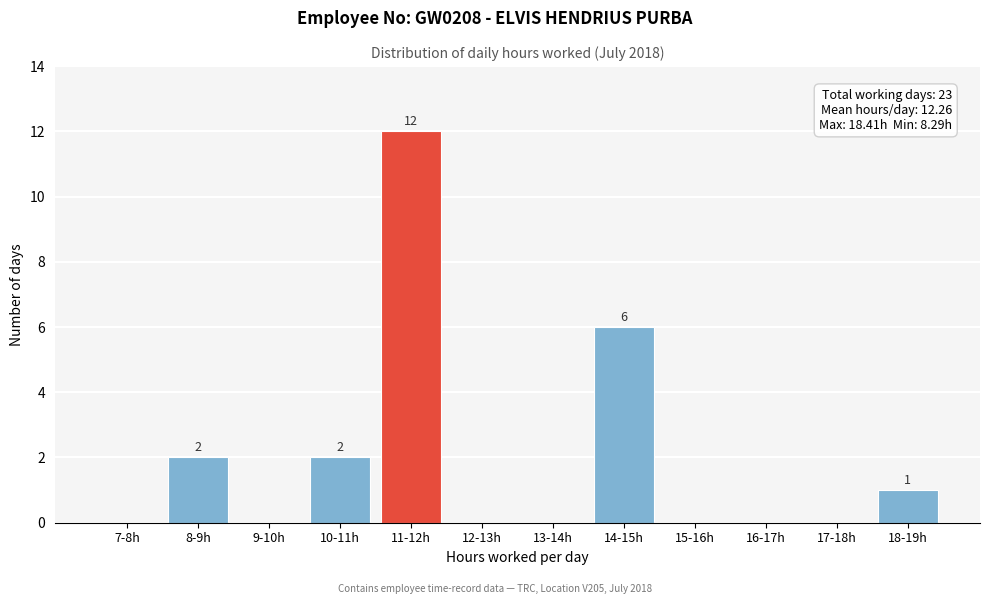

Reading left to right, list all the values displayed in this chart.

7-8h=0	8-9h=2	9-10h=0	10-11h=2	11-12h=12	12-13h=0	13-14h=0	14-15h=6	15-16h=0	16-17h=0	17-18h=0	18-19h=1